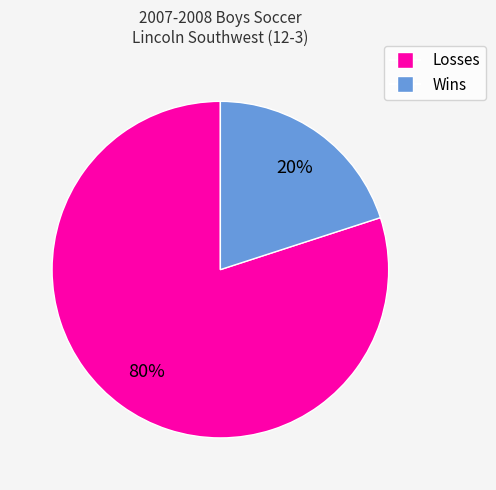

Is the sum of Wins and Losses greater than half?

Yes